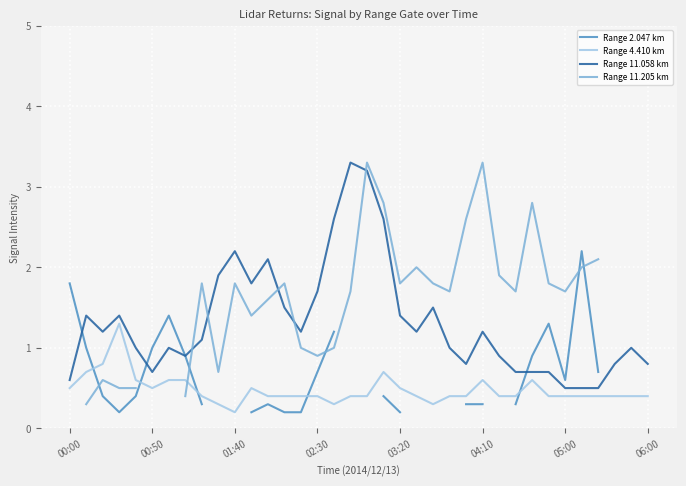

What value does the Range 11.058 km series have at 9?

1.9